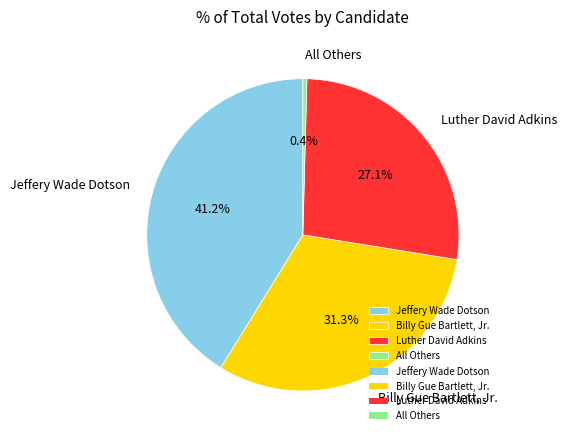

Which has a higher value, Luther David Adkins or Billy Gue Bartlett, Jr.?

Billy Gue Bartlett, Jr.